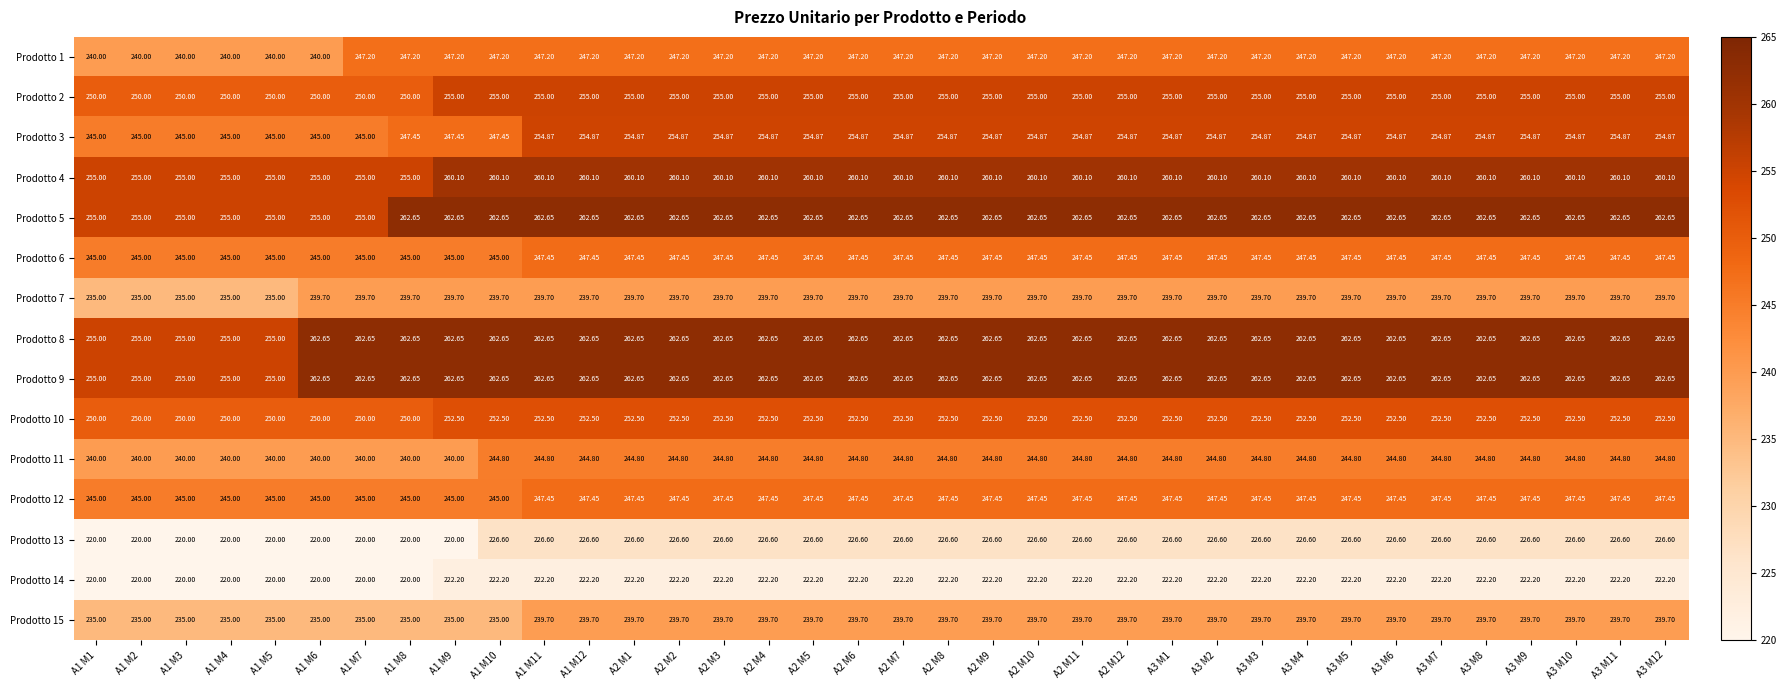

Is the value of Prodotto 10 at A2 M1 greater than the value of Prodotto 6 at A2 M7?

Yes